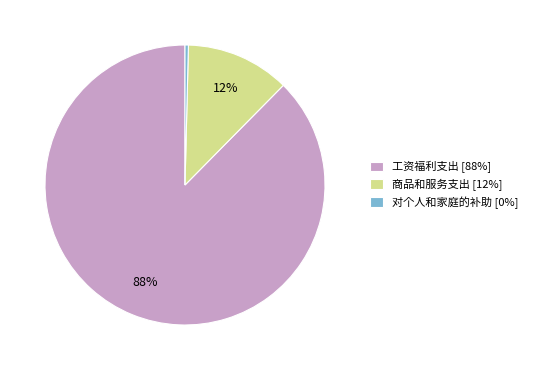

How many slices are in this pie chart?

3